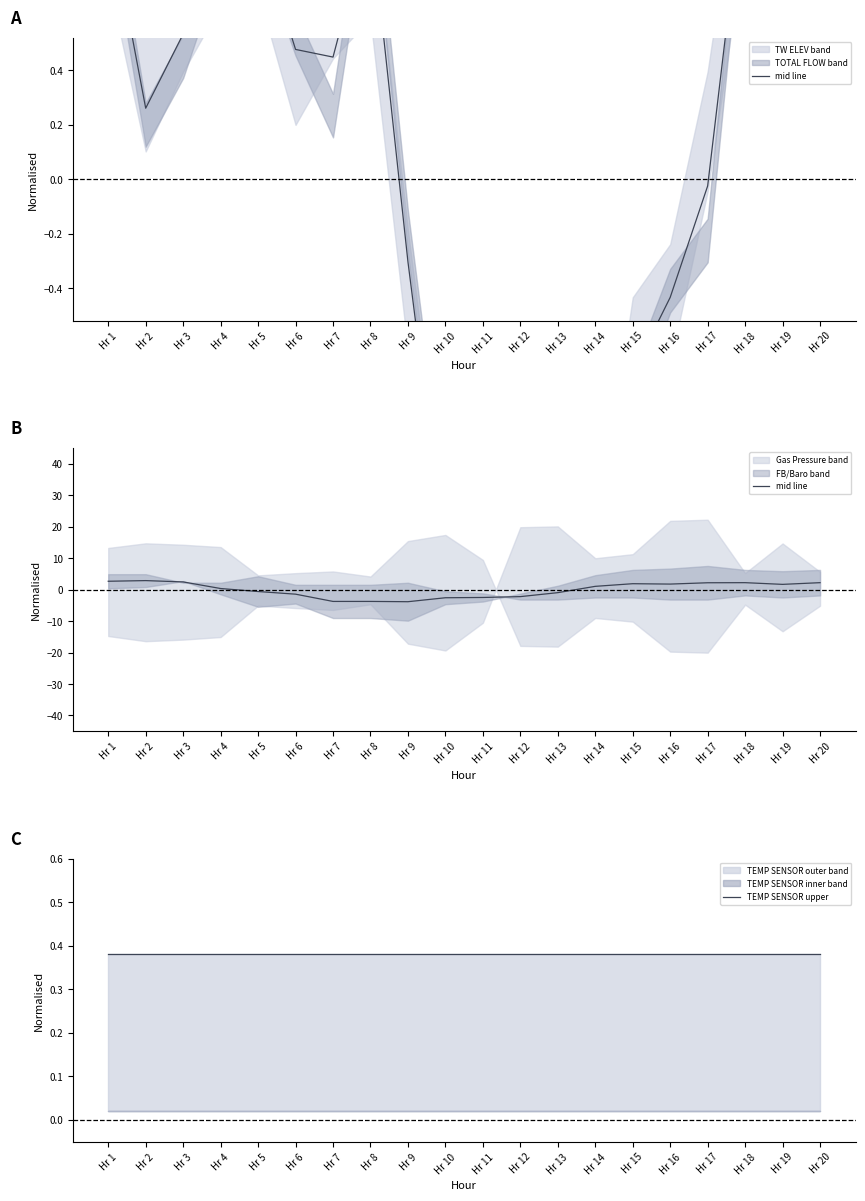

At which label is mid line closest to 0?

Hr 4